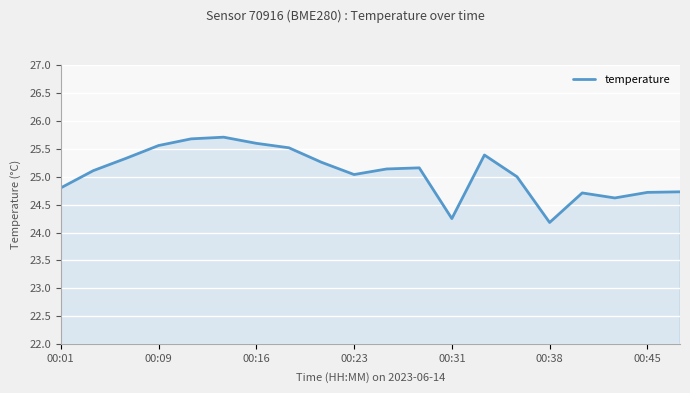

What is the greatest value displayed?

25.7